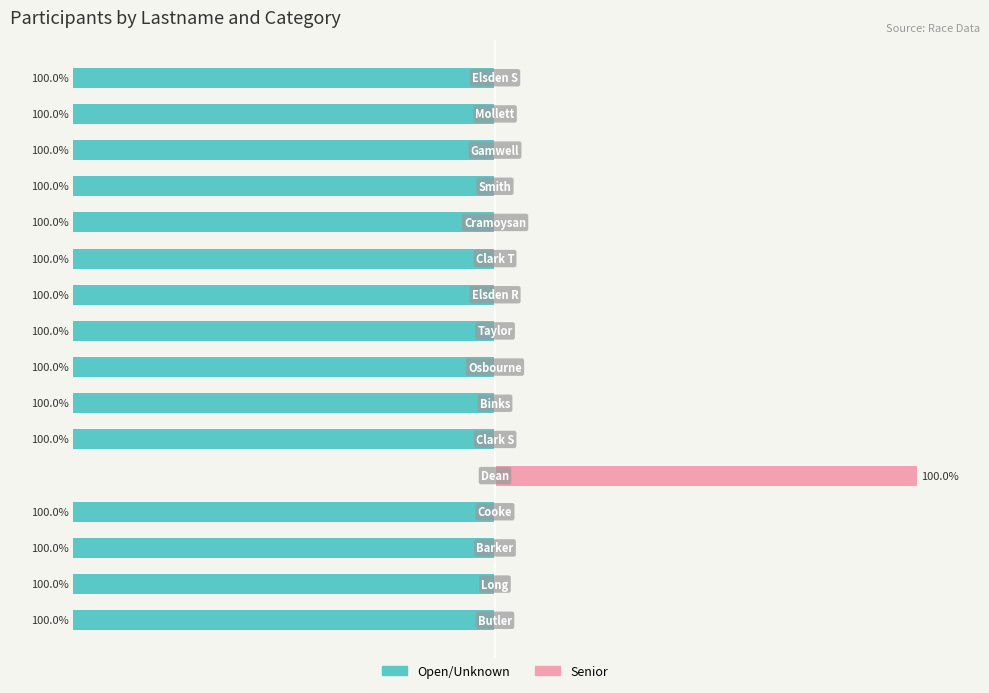

How many groups of bars are there?

16